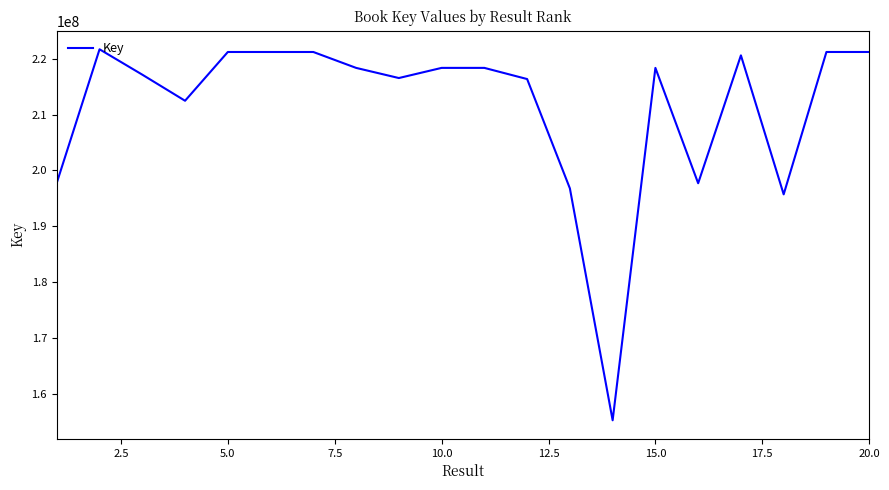

What is the difference between the maximum and minimum values?

66470367